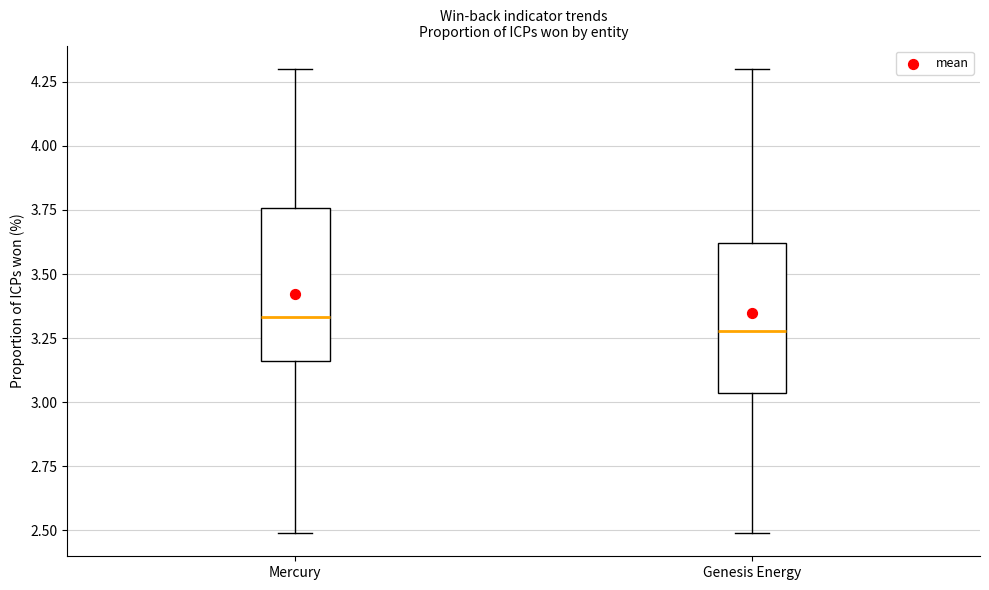

Reading left to right, read every box against the y-axis: the position of its median line, the range the box covers, and the ends of its whiskers. The values are not printed on the chart, so give them approximately, as read against the axis.

Mercury: median 3.35, box 3.15 to 3.75, whiskers 2.50 to 4.30
Genesis Energy: median 3.30, box 3.05 to 3.60, whiskers 2.50 to 4.30